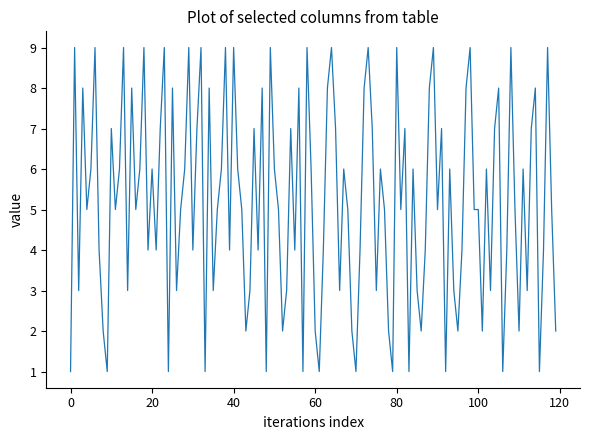

What is the maximum value shown in the chart?

9